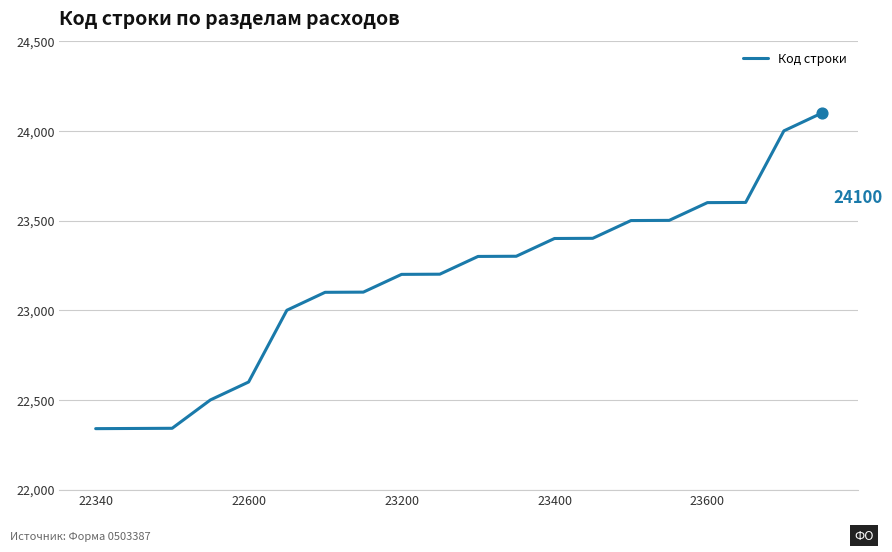

What is the smallest value displayed?

22340